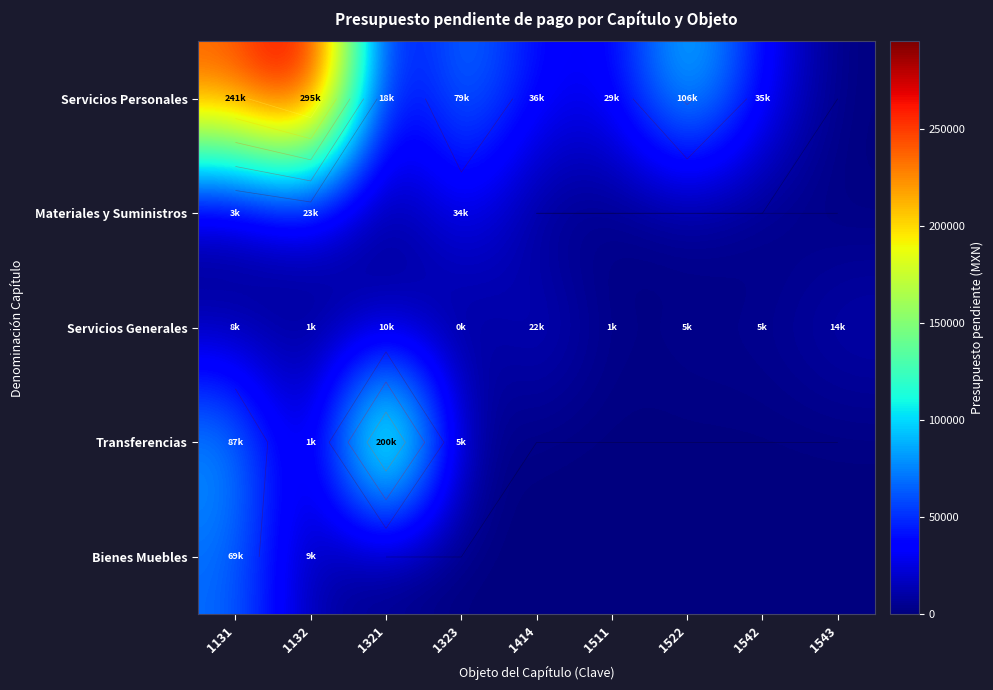

Is it true that Bienes Muebles equals -46194.6 at 1414?

False